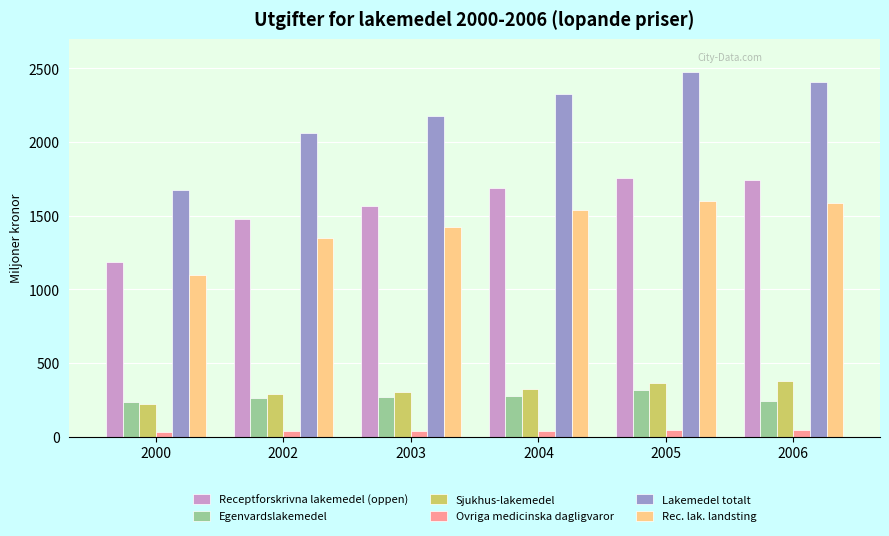

What are all the series names shown in the legend?

Receptforskrivna lakemedel (oppen), Egenvardslakemedel, Sjukhus-lakemedel, Ovriga medicinska dagligvaror, Lakemedel totalt, Rec. lak. landsting